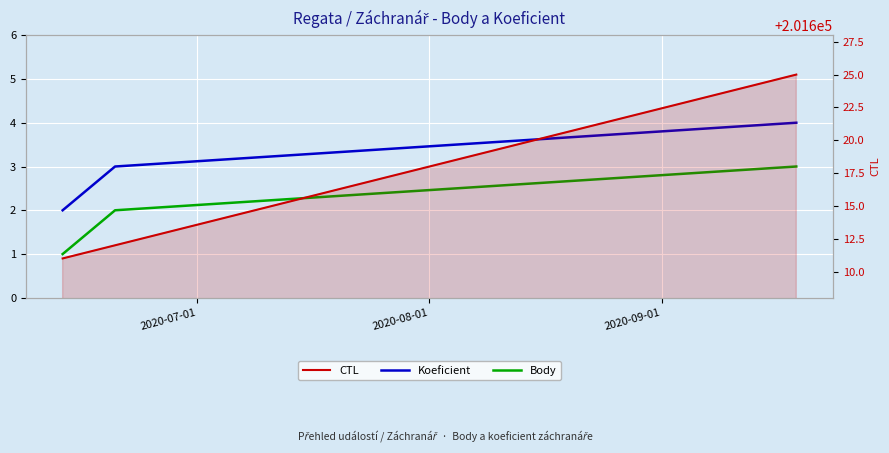

List the labels in order of Body value, largest first.

2020-09-01, 2020-08-01, 2020-07-01